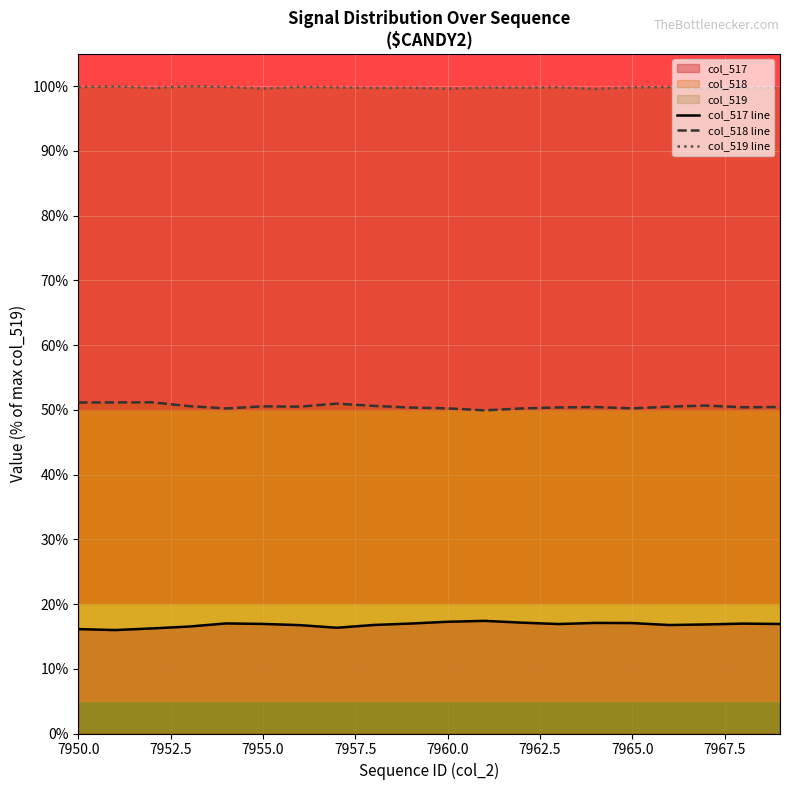

Where does the col_517 line series first go above 16?

7950.0